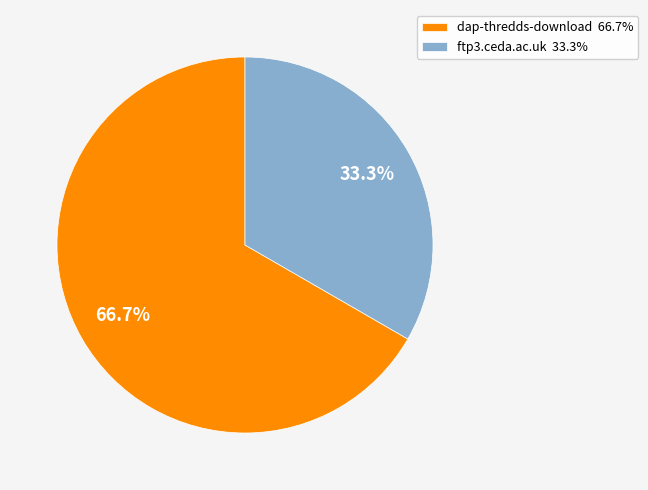

To the nearest percent, what is the average slice percentage?

50%